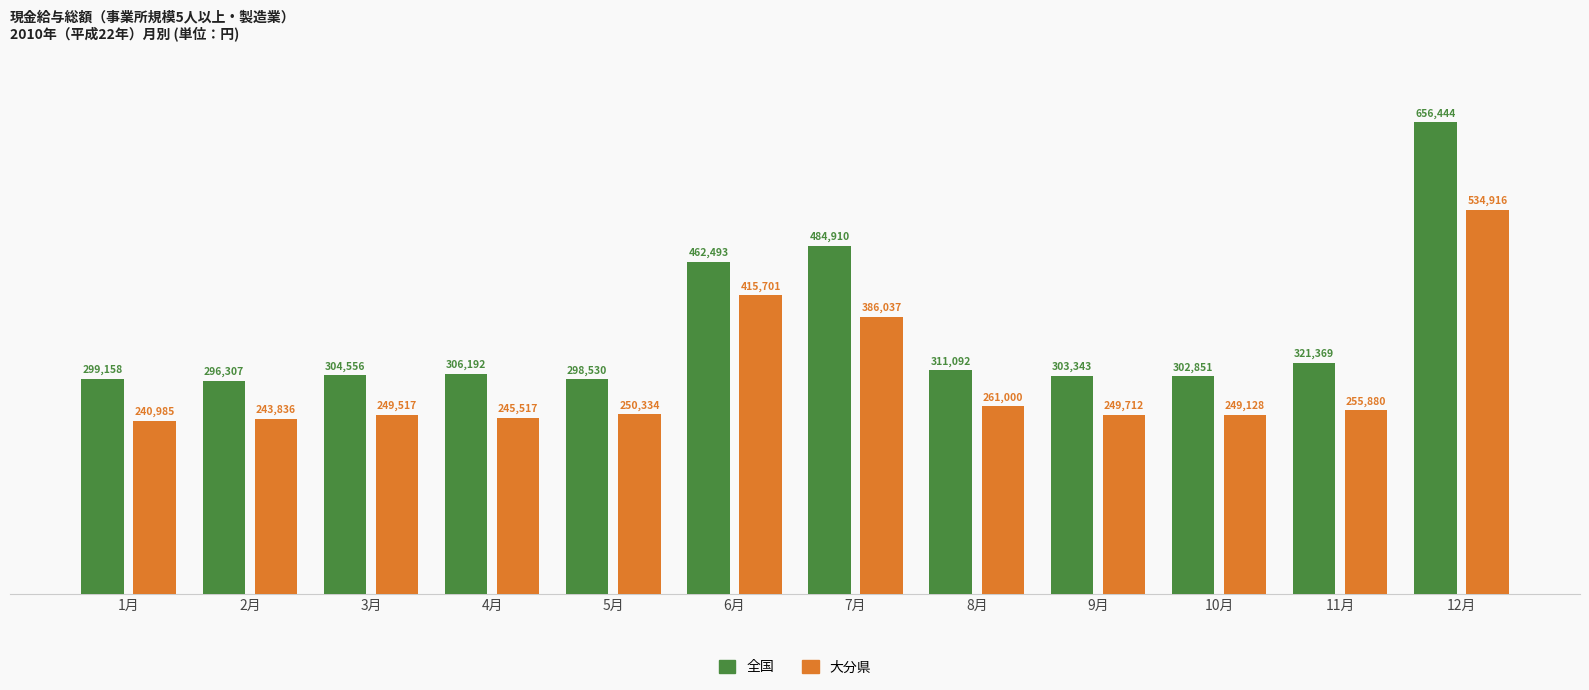

Where is 大分県 nearest to the value 387950?

7月